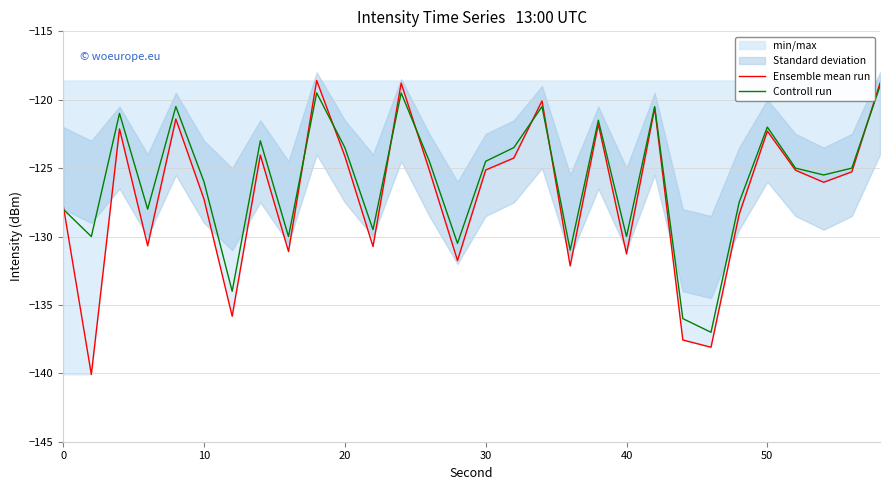

True or false: Ensemble mean run has more than 1 interior local peaks.

True